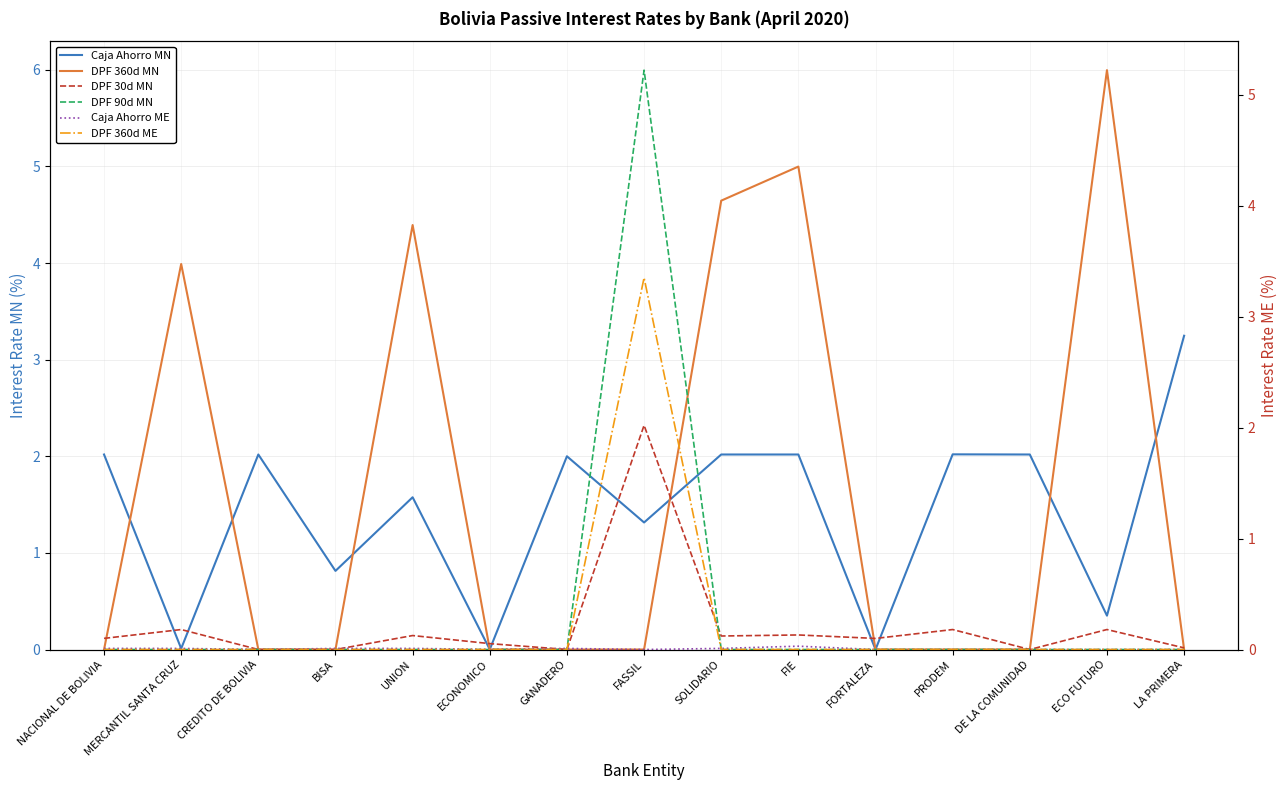

In DPF 30d MN, how many points are lower than both neighbors (excluding endpoints)?

4